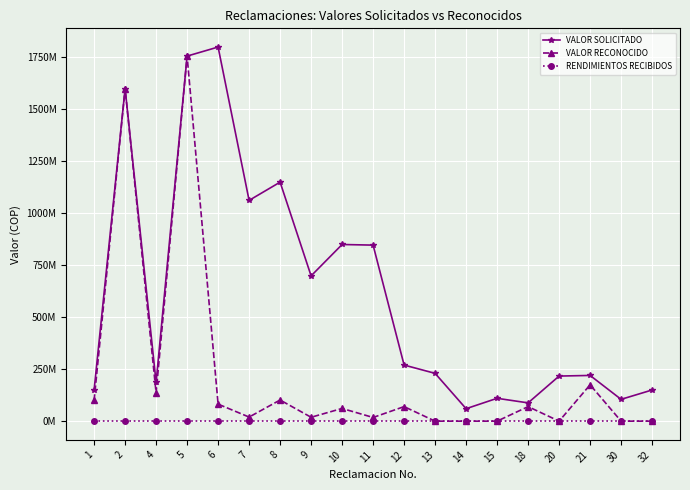

True or false: RENDIMIENTOS RECIBIDOS and VALOR RECONOCIDO intersect in this chart.

False